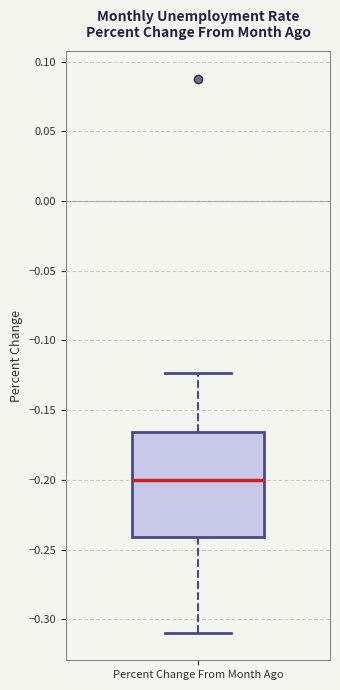

Read this box plot against the y-axis: the position of the median line, the range covered by the box, and the ends of both whiskers. The values are not printed on the chart, so give them approximately, as read against the axis.

median -0.200, box -0.240 to -0.165, whiskers -0.310 to -0.125